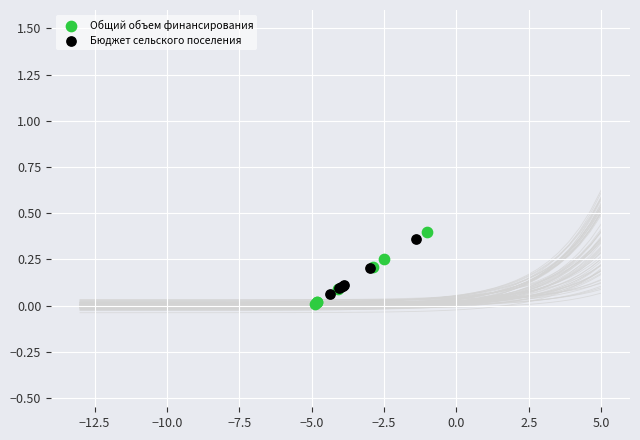

Which series has the largest Y range (max minus min)?

Общий объем финансирования